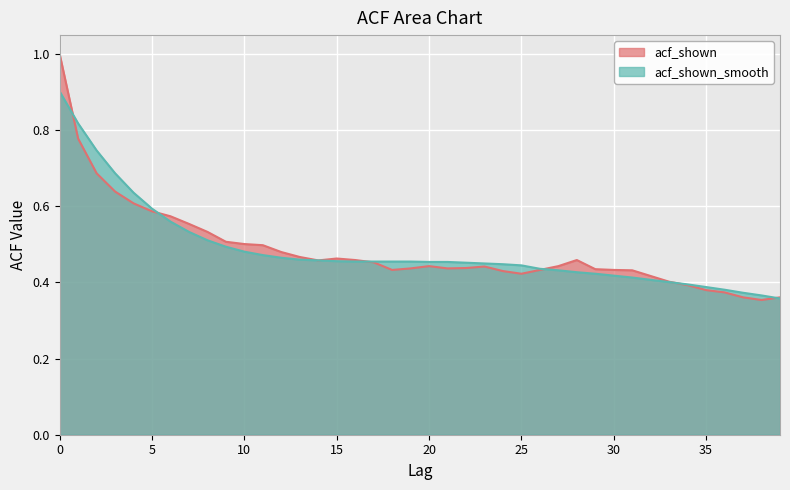

Between which two adjacent categories do acf_shown and acf_shown_smooth first intersect?

0 and 1